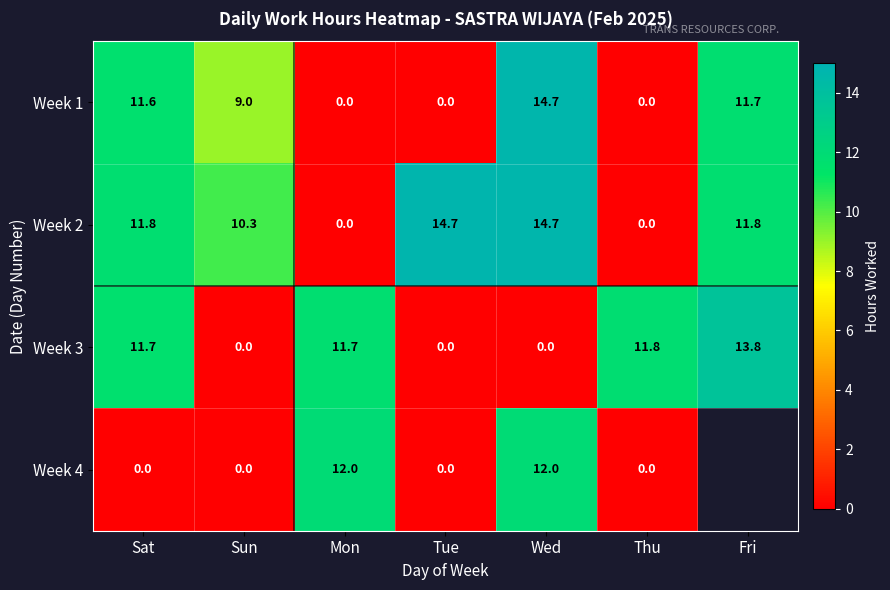

Is the value of Week 1 at Mon greater than the value of Week 3 at Sat?

No